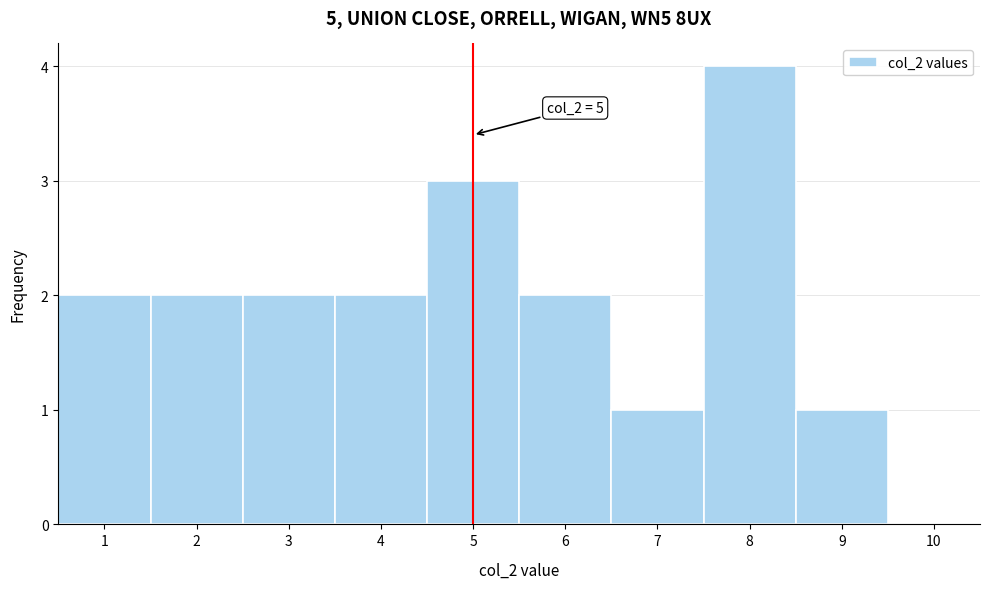

Which range on the x-axis has the tallest bar?

7.5 to 8.5